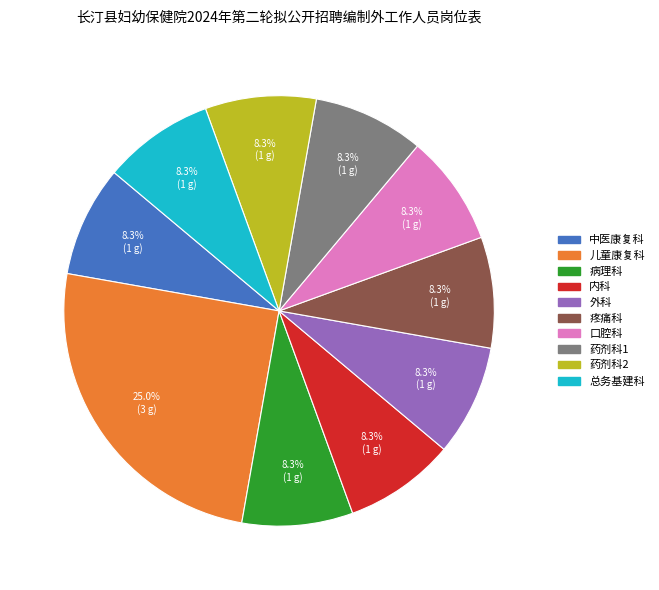

What is the largest slice in the pie chart?

儿童康复科